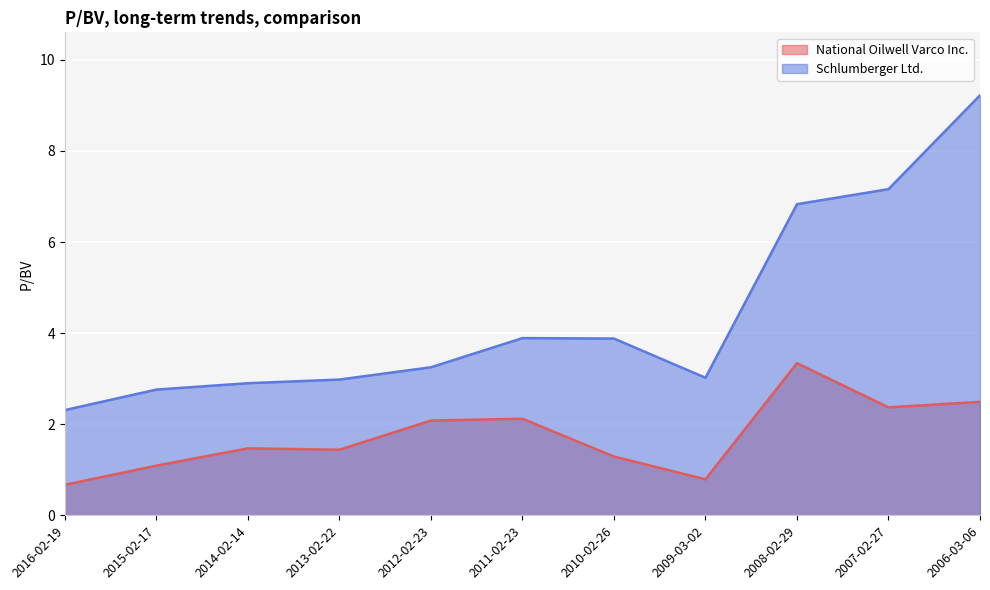

Where is the first local maximum for Schlumberger Ltd.?

2011-02-23